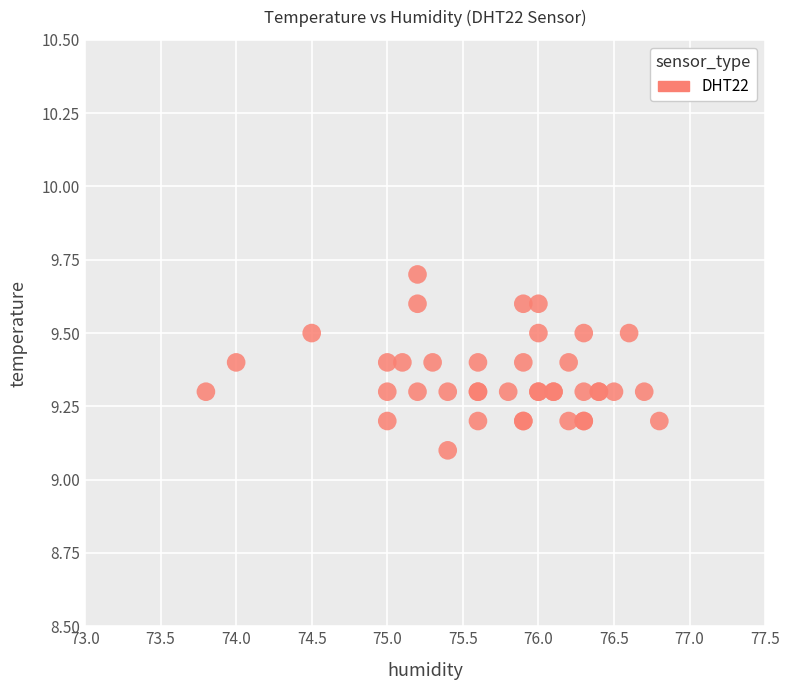

What Y value in the scatter plot is closest to 9?

9.1